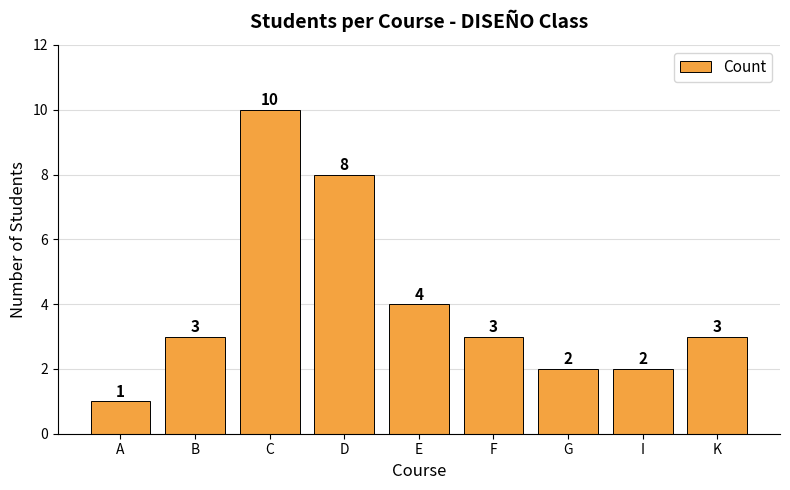

What is the smallest value displayed?

1